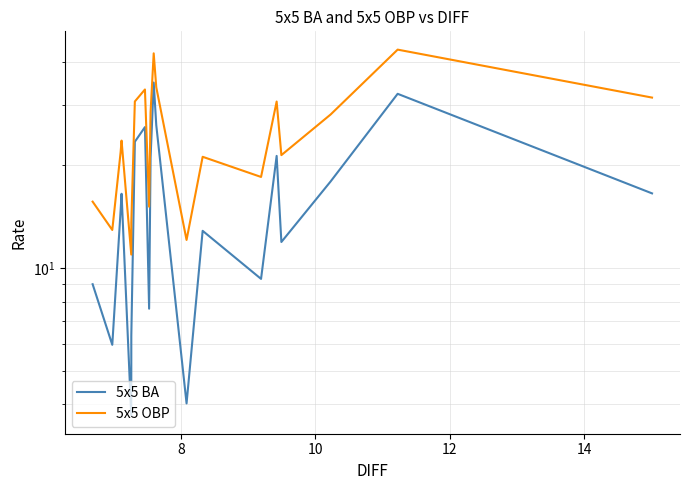

What is the difference between the second highest and minimum values in the 5x5 BA series?

28.7